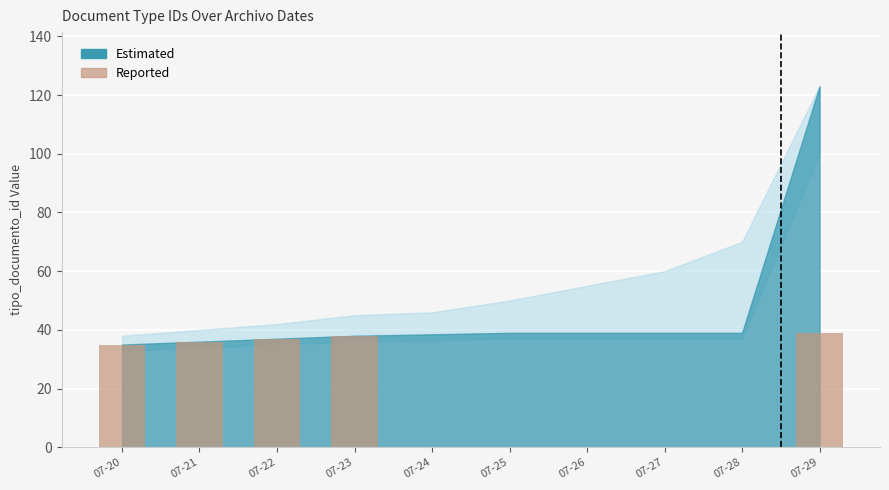

The value at 07-28 is -19. True or false?

False